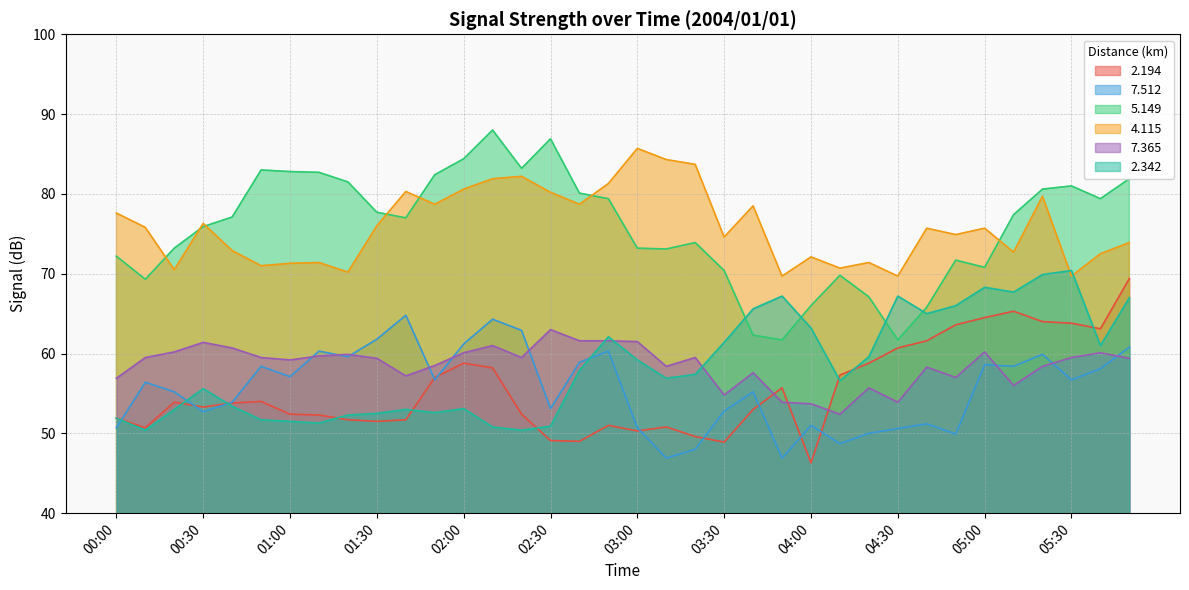

At 04:30, list the series in order from smallest to largest.

7.512, 7.365, 2.194, 5.149, 2.342, 4.115